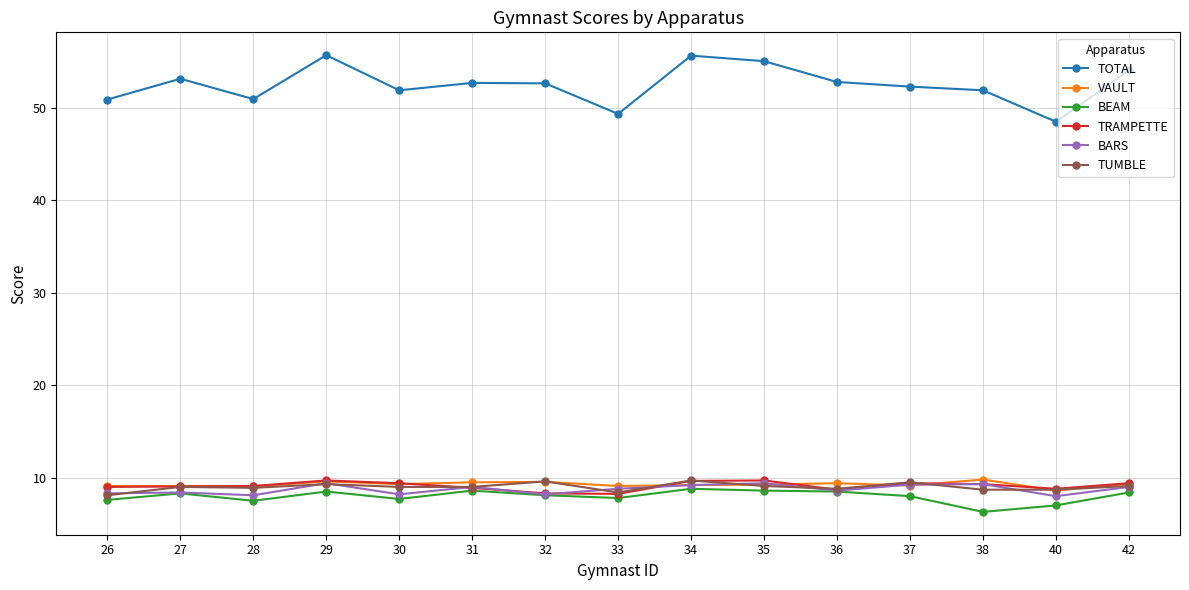

Which category has the lowest value across all series?

38